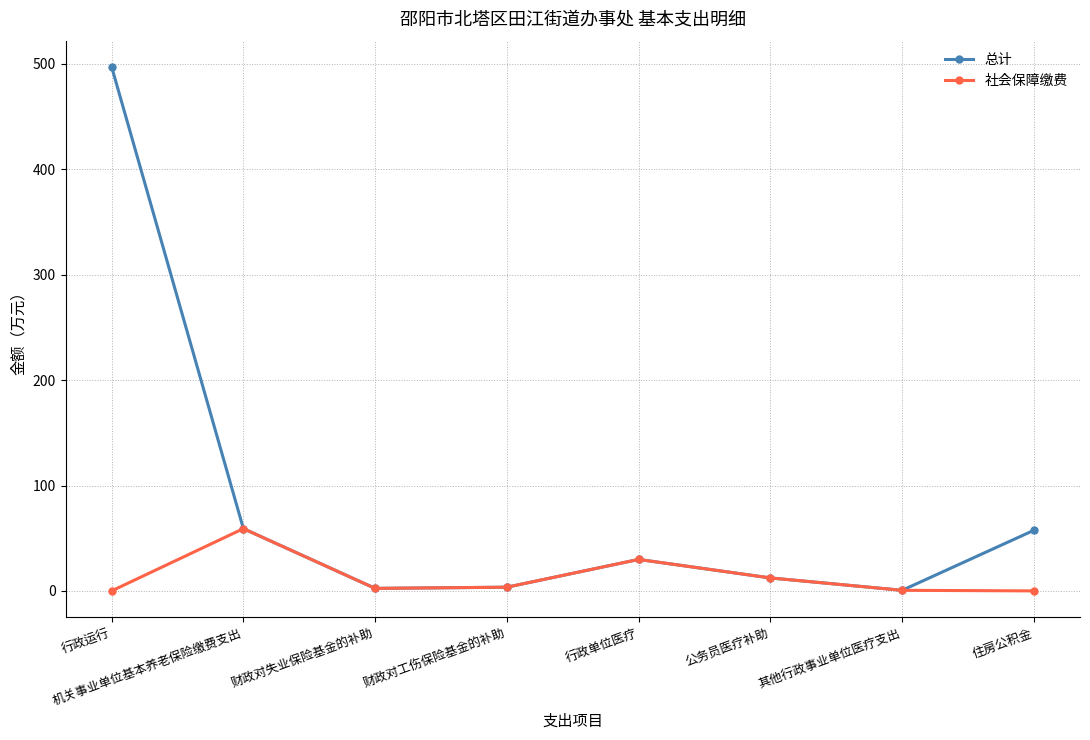

What value does the 社会保障缴费 series have at 行政单位医疗?

29.9